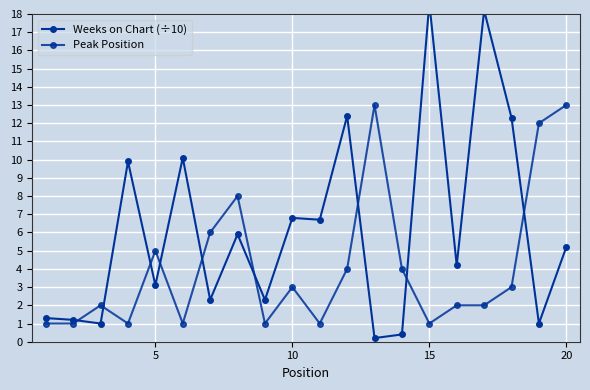

The value of Weeks on Chart (÷10) at 11 is 4.5. True or false?

False